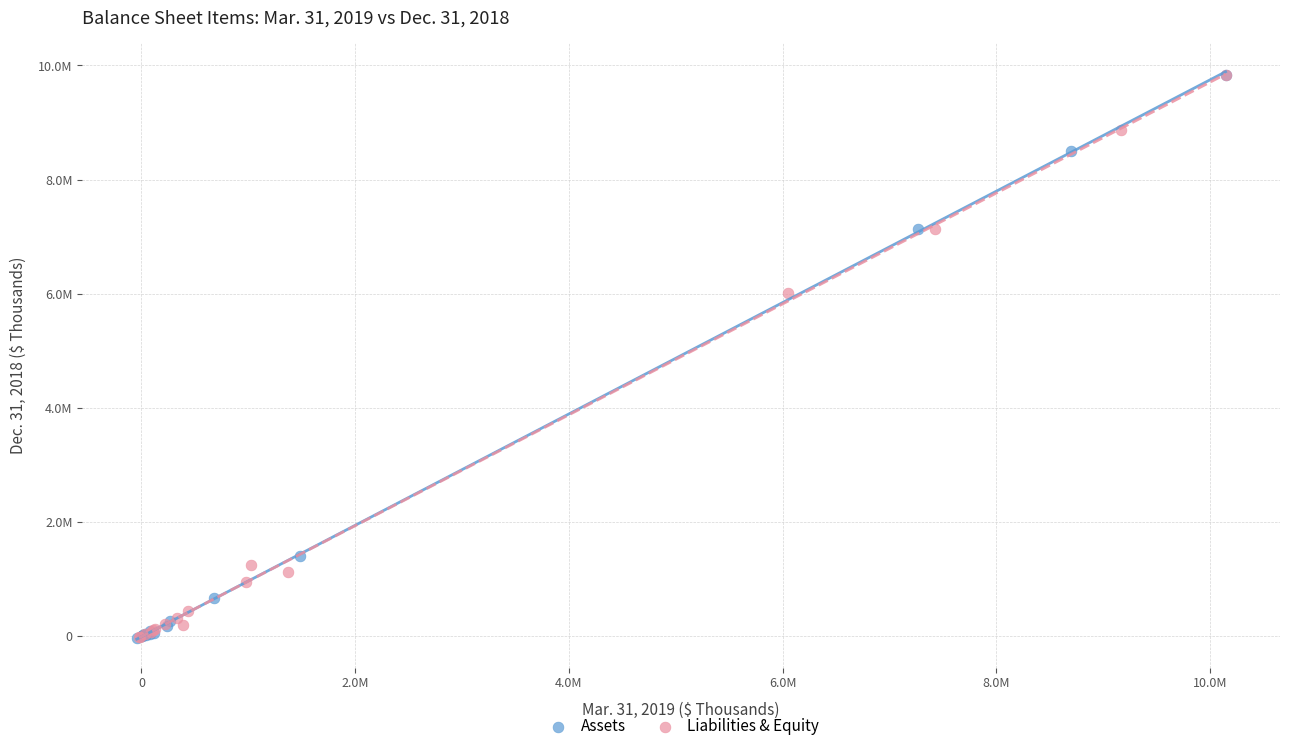

What are all the series names shown in the legend?

Assets, Liabilities & Equity